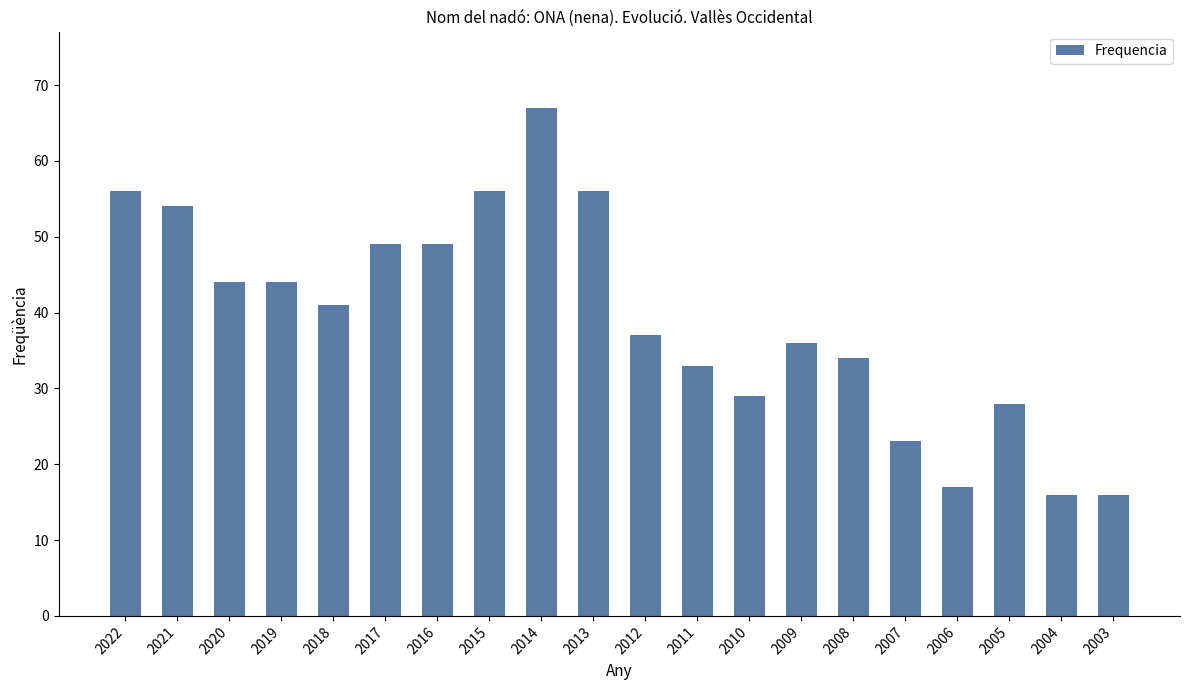

How many values are below 41?

10